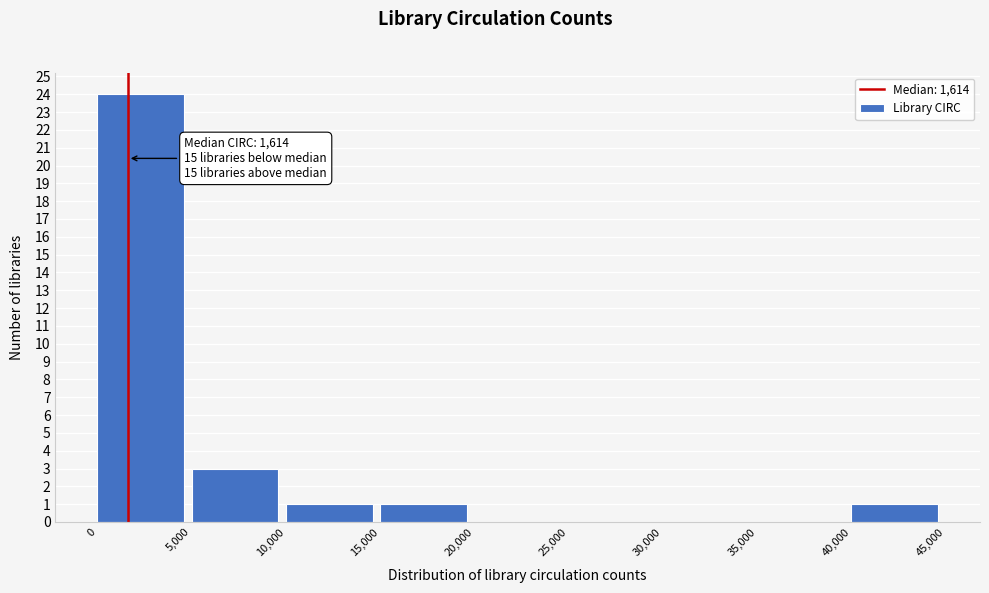

Which range on the x-axis has the tallest bar?

0 to 5,000